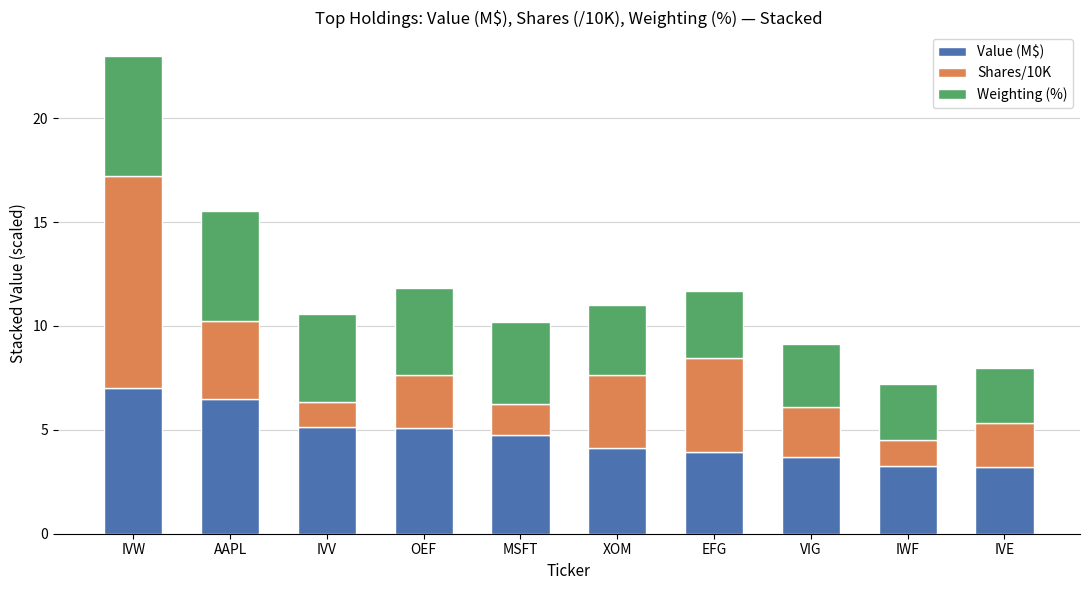

Does the chart contain stacked bars?

Yes